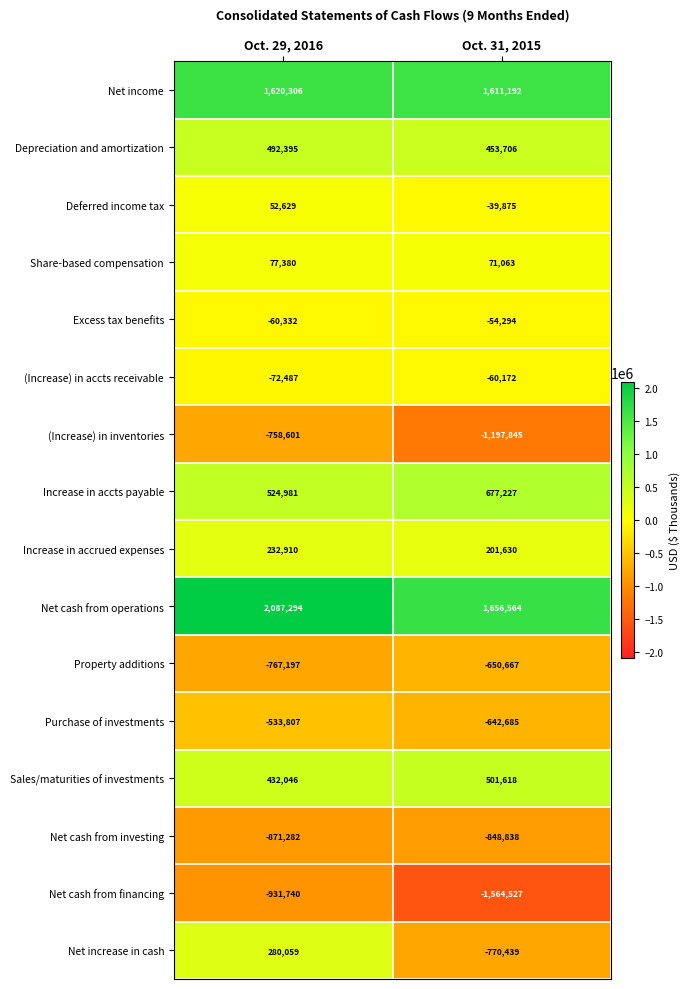

At which label is Purchase of investments closest to -588246?

Oct. 29, 2016